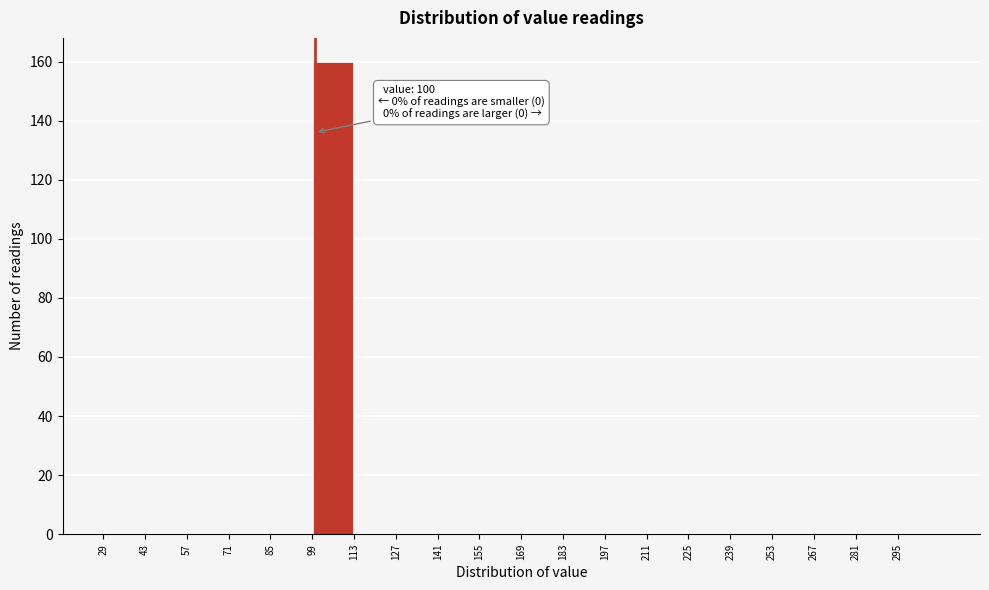

Which range on the x-axis has the tallest bar?

99 to 113